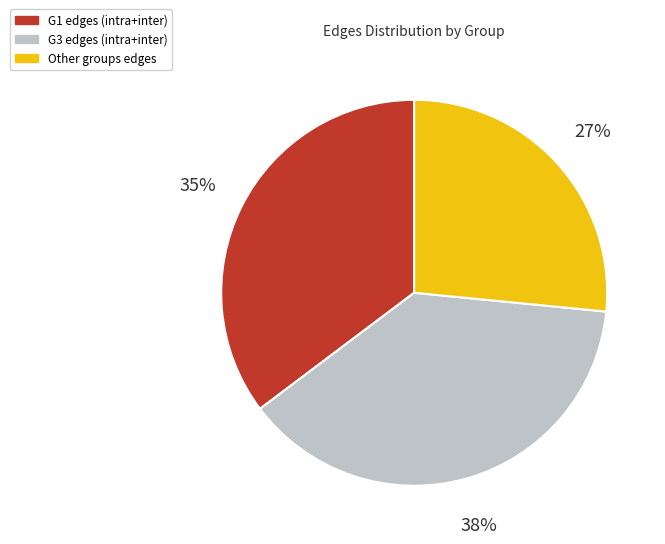

How many slices are in this pie chart?

3